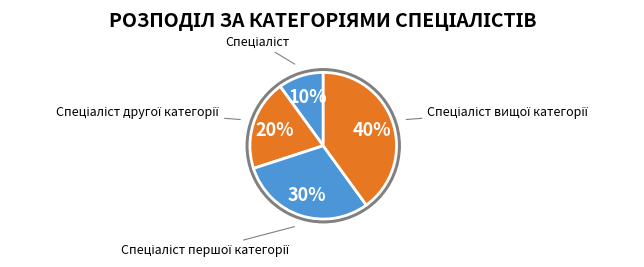

How many slices are in this pie chart?

4